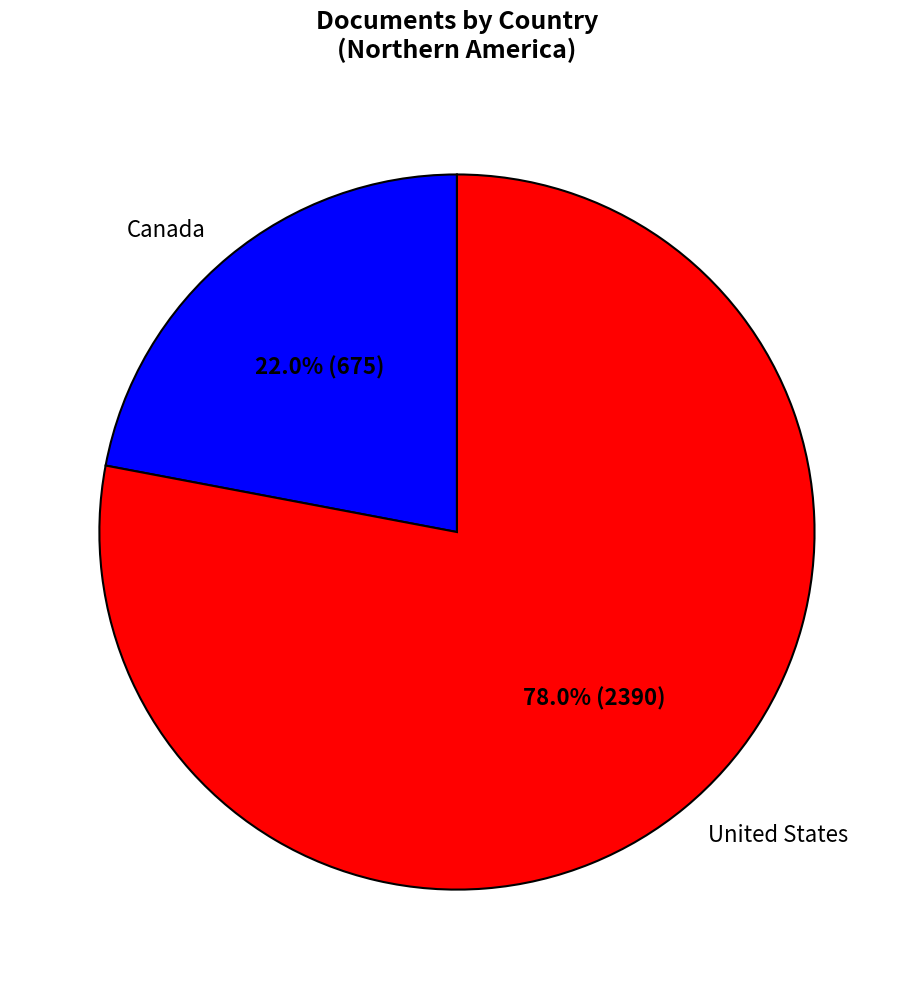

Rank the categories by value from highest to lowest.

United States, Canada